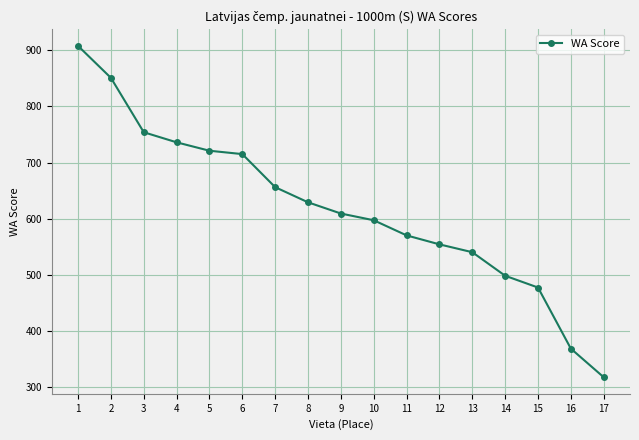

What is the approximate value at 4, to the nearest 10?

740